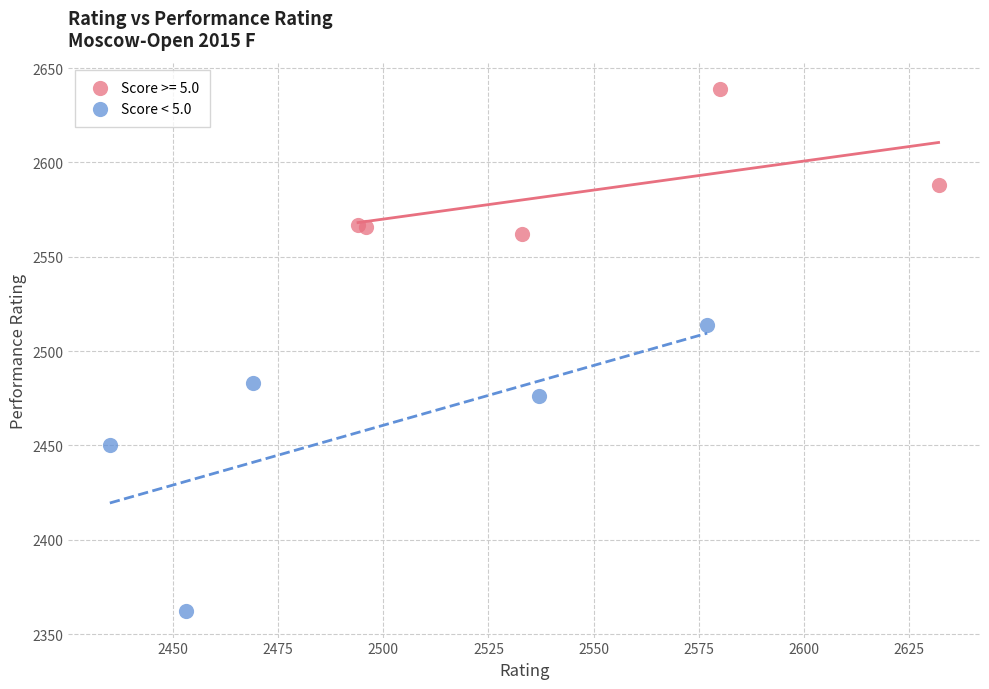

Which series reaches the minimum Y coordinate?

Score < 5.0